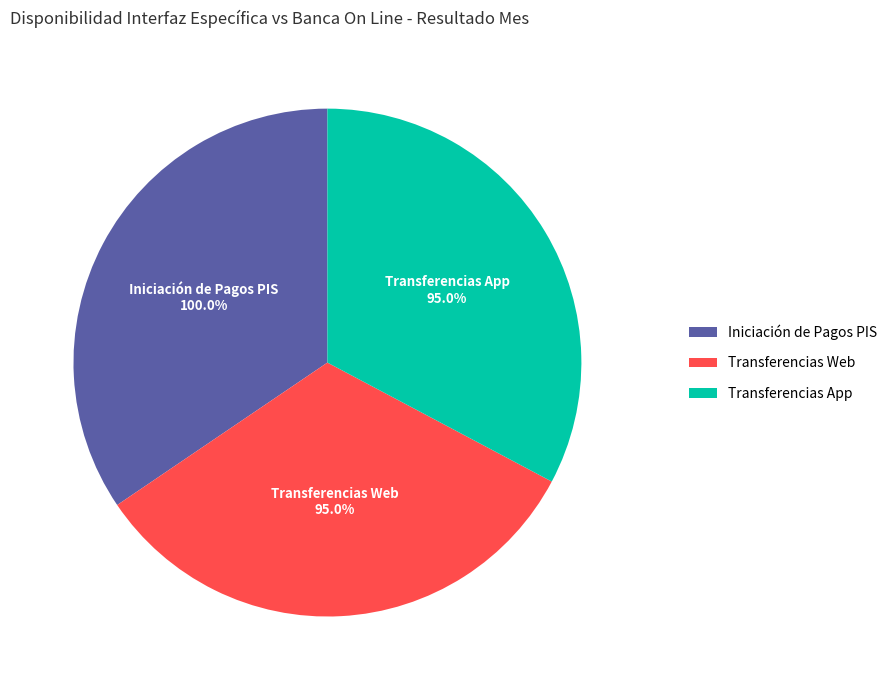

Rank the categories by value from highest to lowest.

Iniciación de Pagos PIS, Transferencias Web, Transferencias App